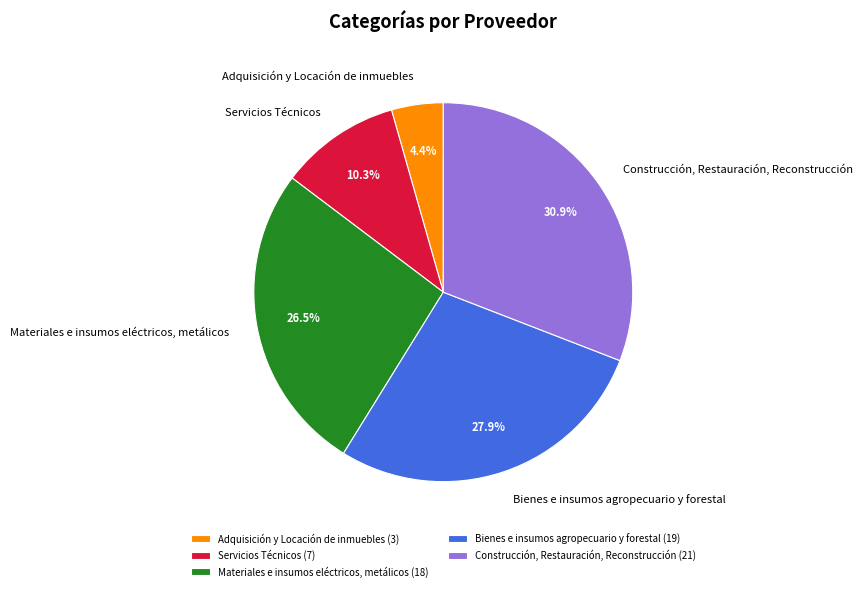

How many segments does this pie chart have?

5